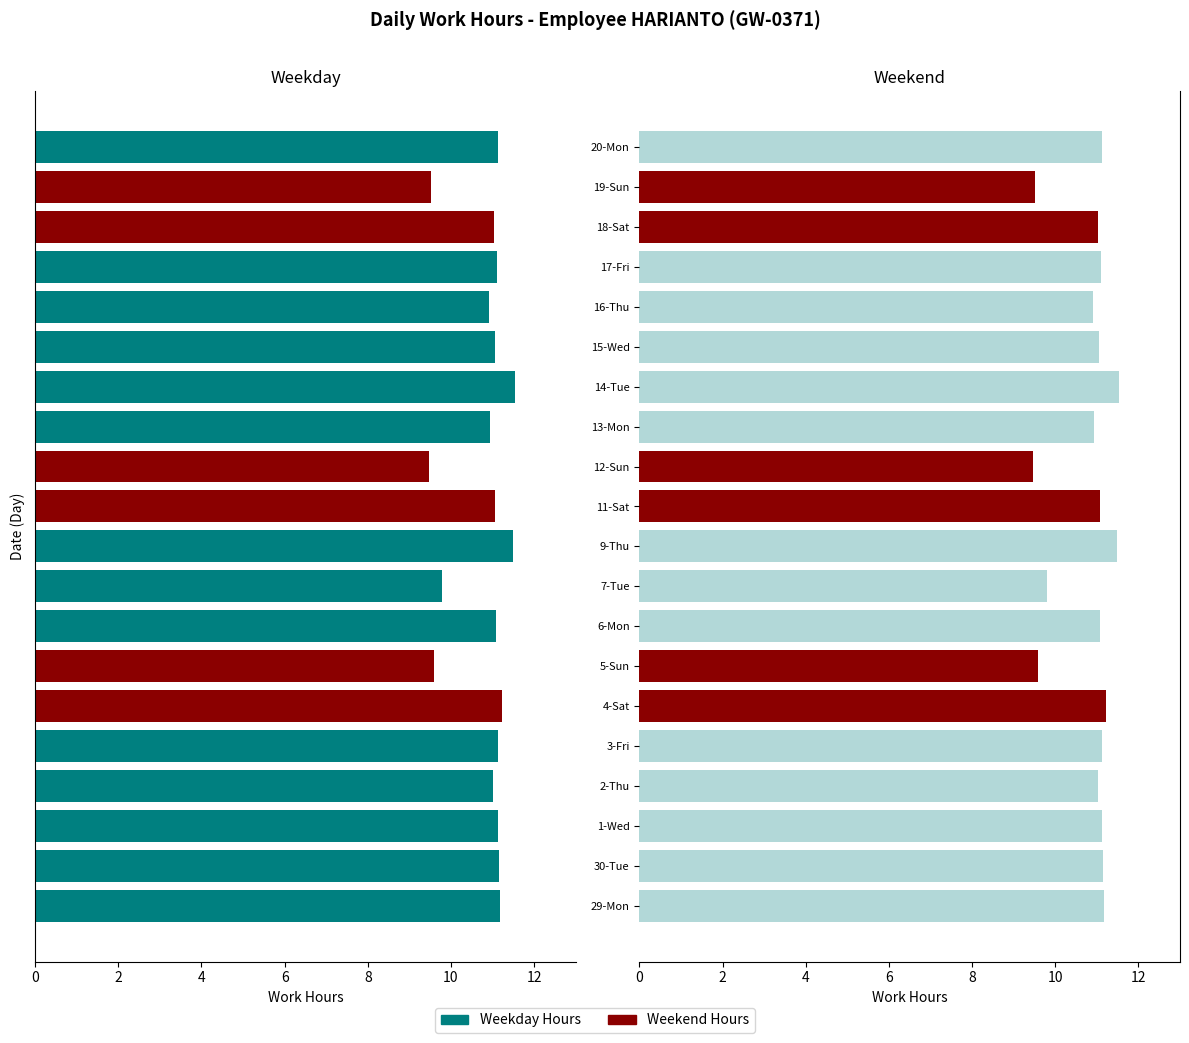

At 2-Thu, list the series in order from smallest to largest.

Weekday, Weekend (Left), Weekend, Weekday (Right)